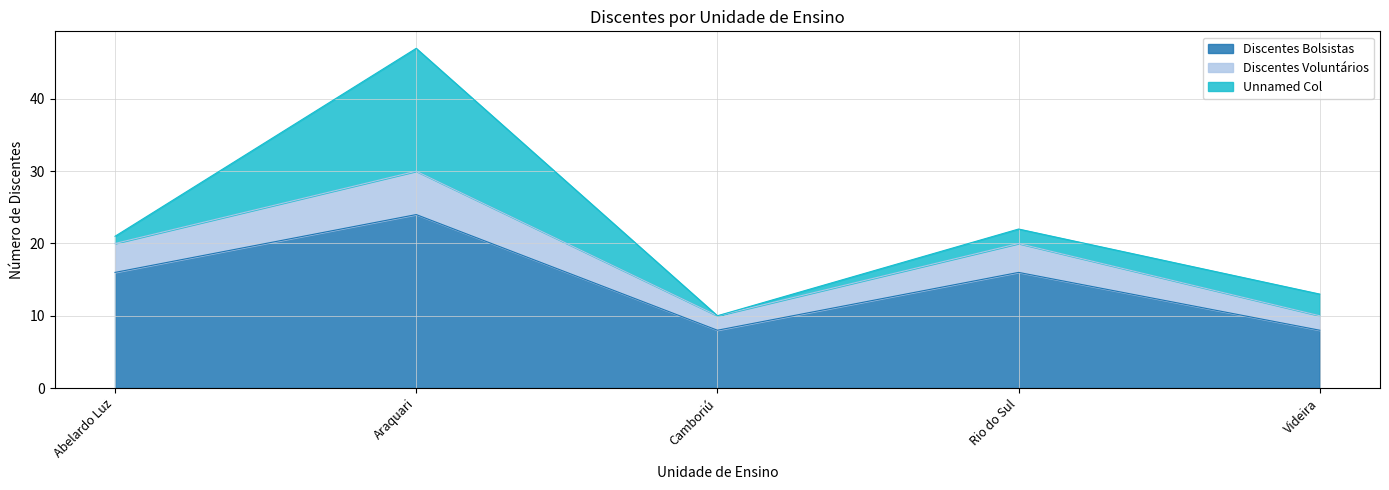

What is the highest value of the Discentes Bolsistas series?

24